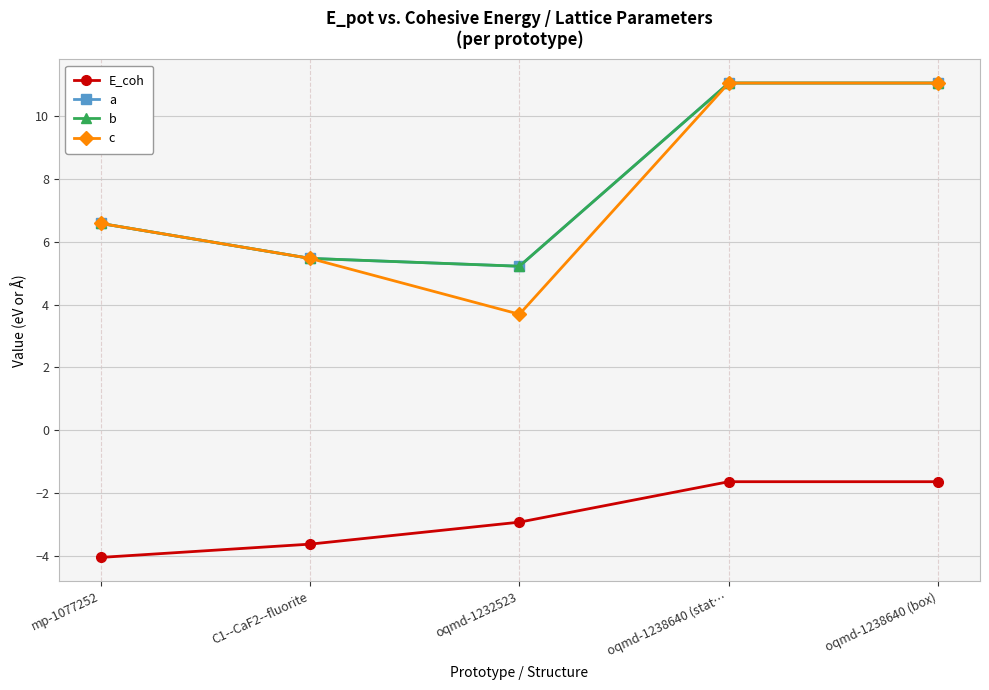

Count the number of categories in the chart.

5